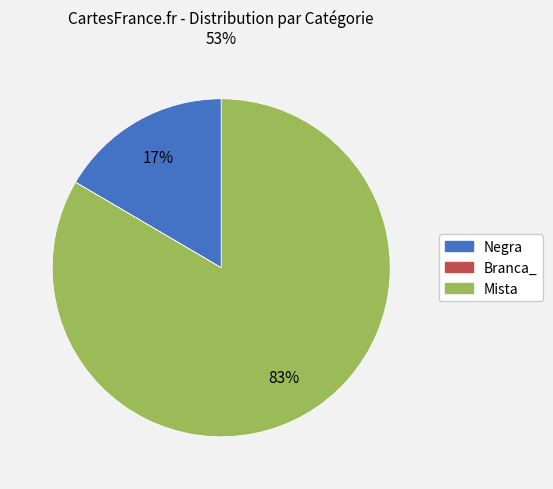

To the nearest percent, what is the difference between the largest and smallest slice percentages?

83%